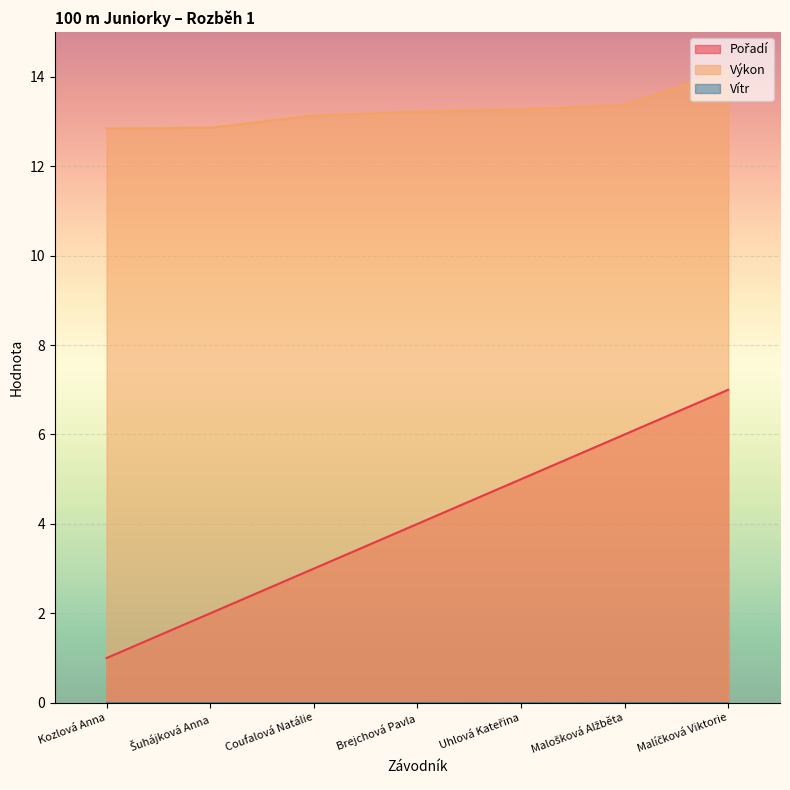

What position from the right is Malošková Alžběta?

2